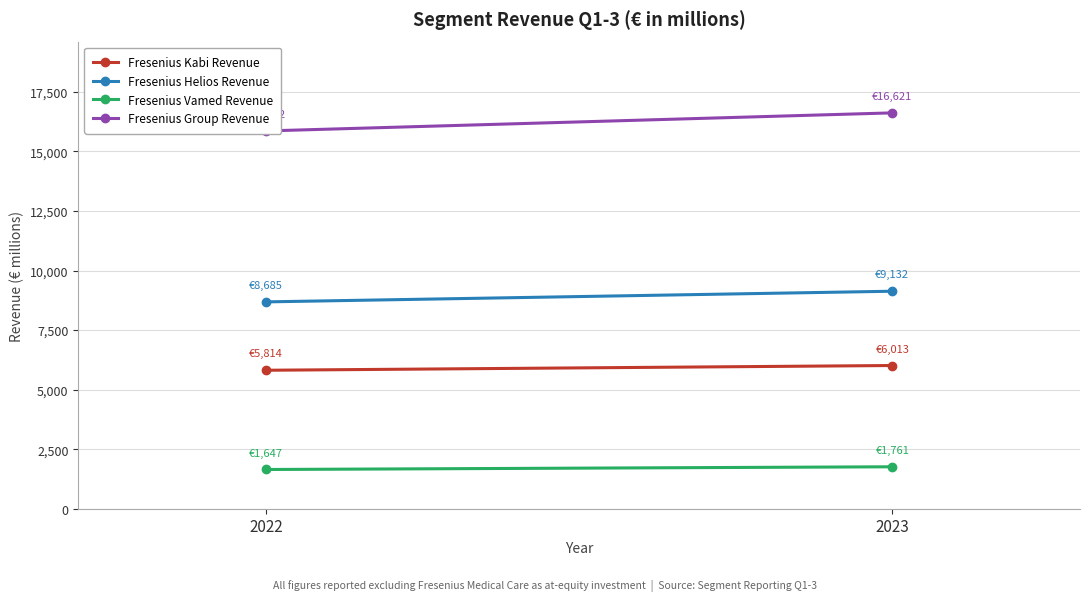

What is the total value across all series at 2022?

32008